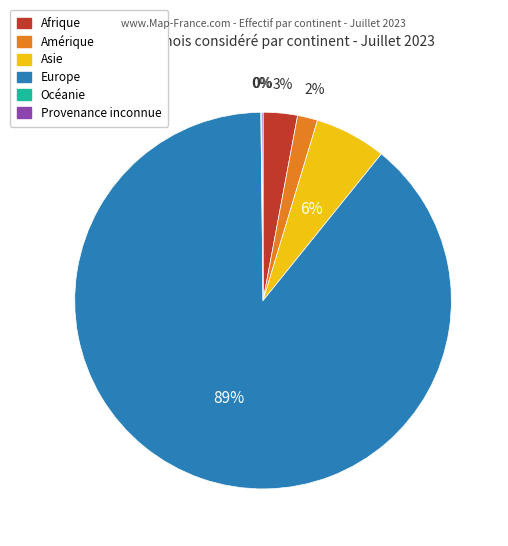

To the nearest percent, what portion does Afrique represent?

3%